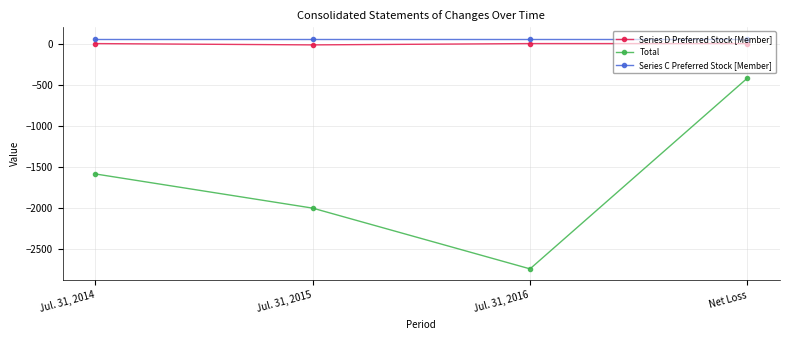

What is the difference between the maximum and second lowest values in the Total series?

1586